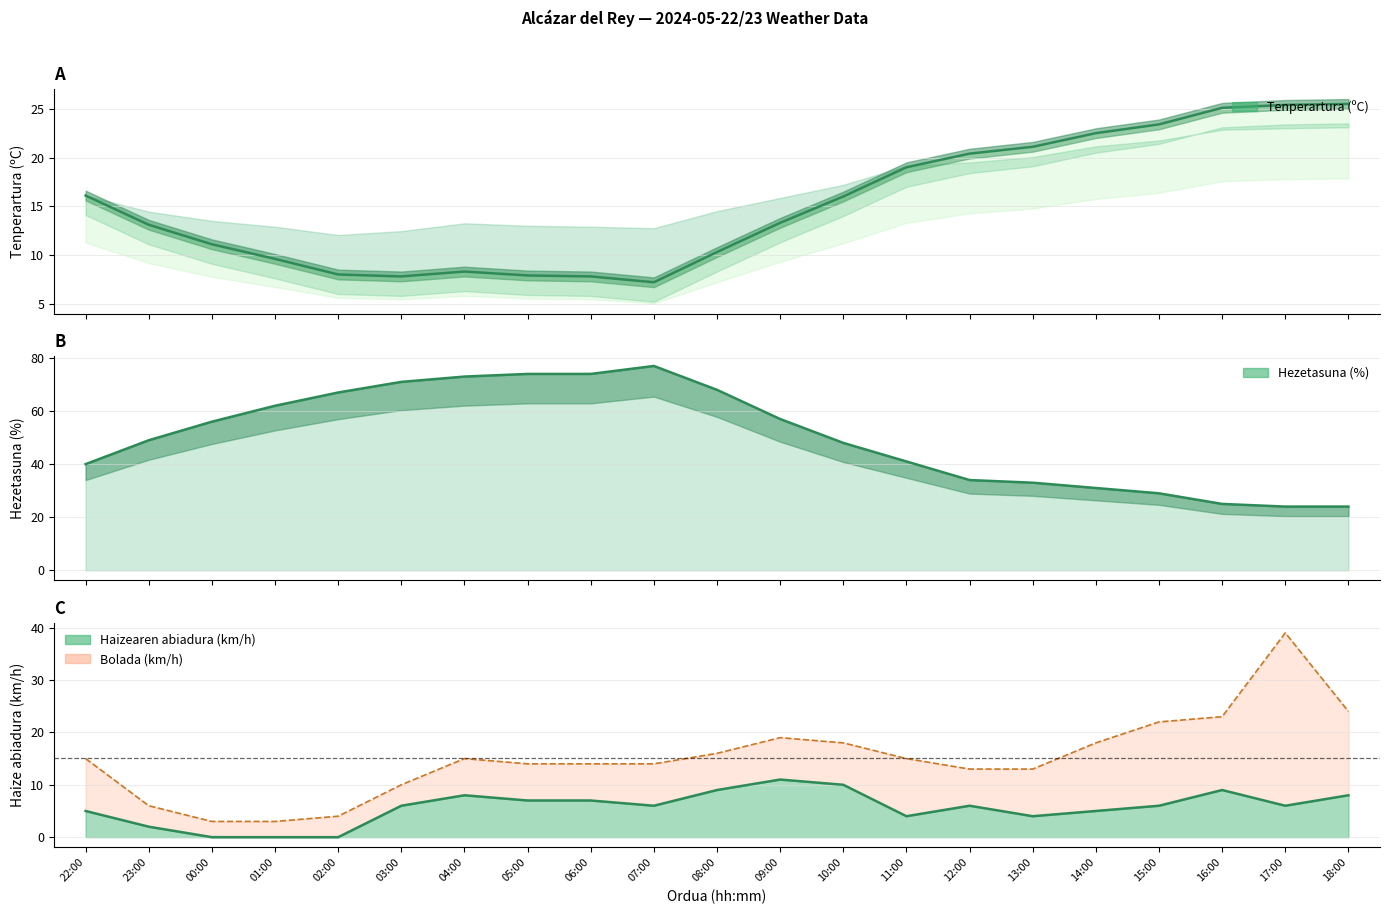

What is the total value across all series at 15:00?

80.4